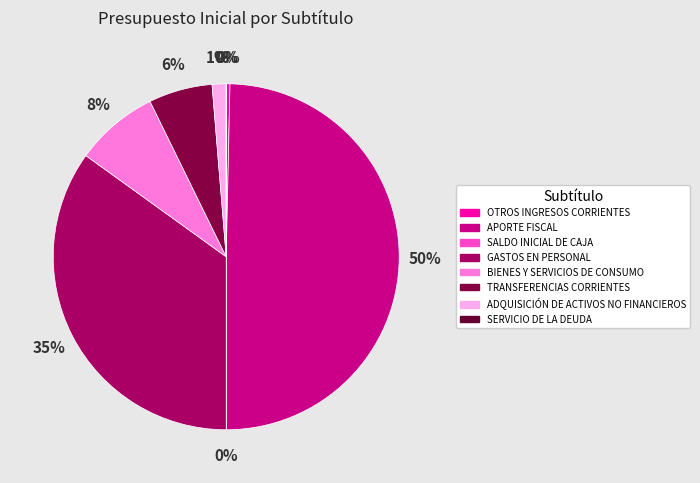

To the nearest percent, what is the combined percentage of BIENES Y SERVICIOS DE CONSUMO and TRANSFERENCIAS CORRIENTES?

14%